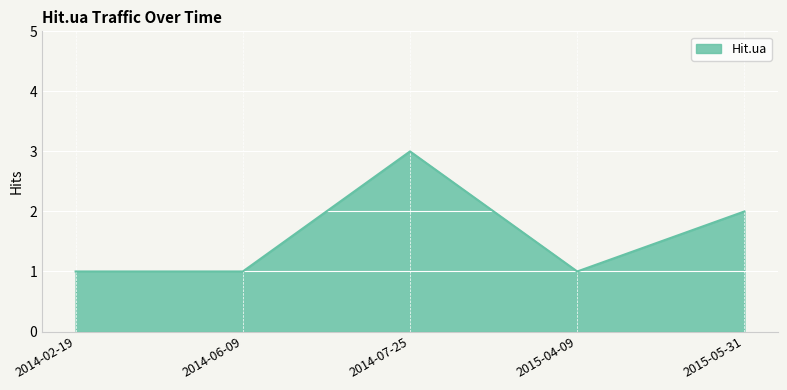

What is the sum of the values at 2015-05-31 and 2014-06-09?

3